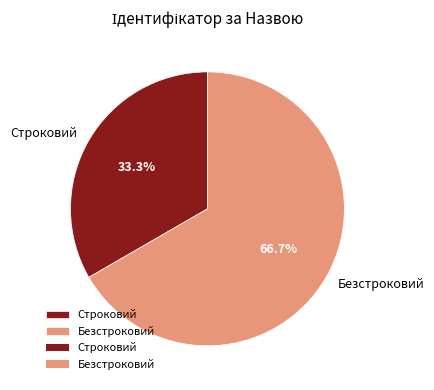

Which category has the smallest portion of the pie?

Строковий